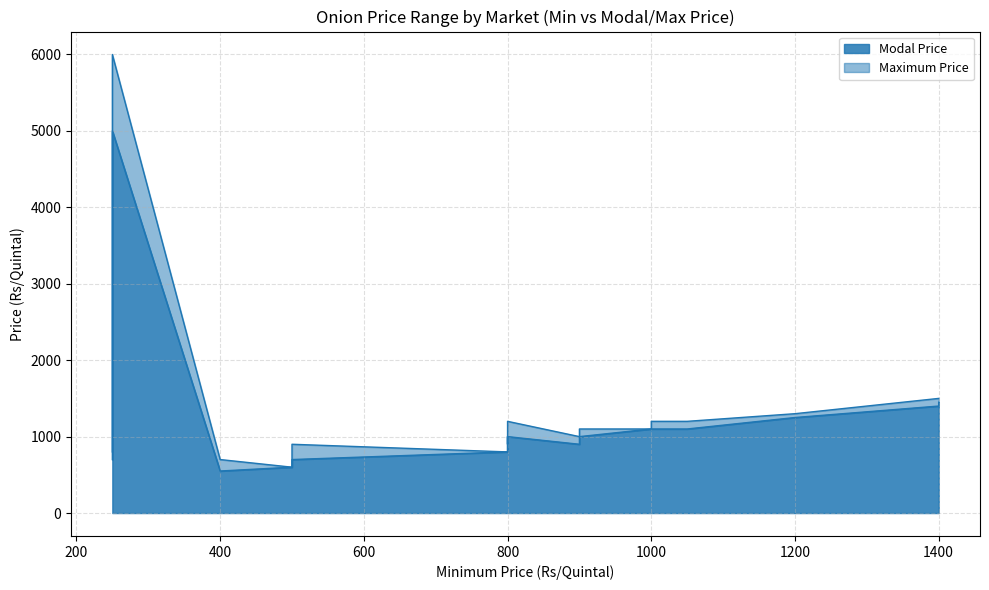

Rank the categories by Maximum Price value from lowest to highest.

500, 400, 250, 800, 800, 500, 800, 900, 900, 800, 800, 900, 1000, 1050, 800, 1000, 1200, 1400, 1400, 250